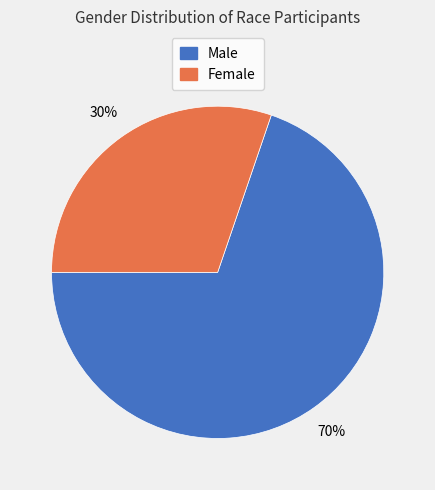

Is there a majority slice in this chart?

Yes